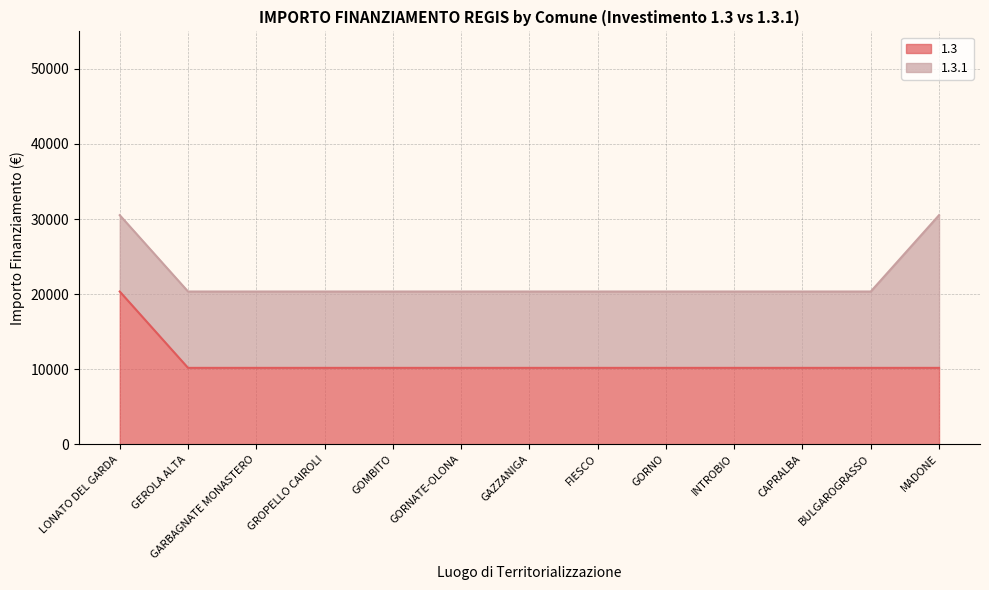

What is the approximate value at GOMBITO?

10172